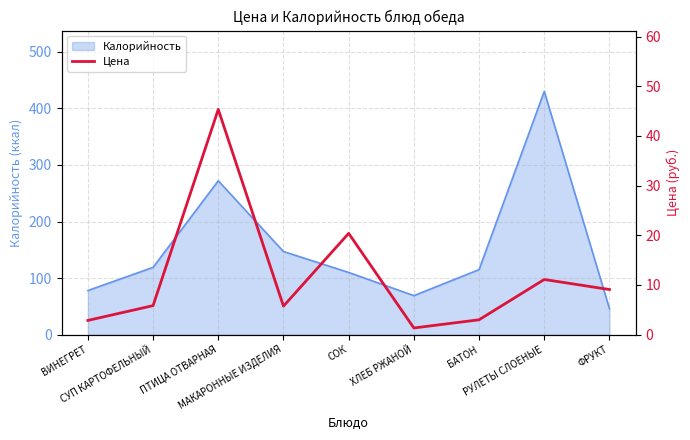

What is the label of the 6th point from the left?

ХЛЕБ РЖАНОЙ